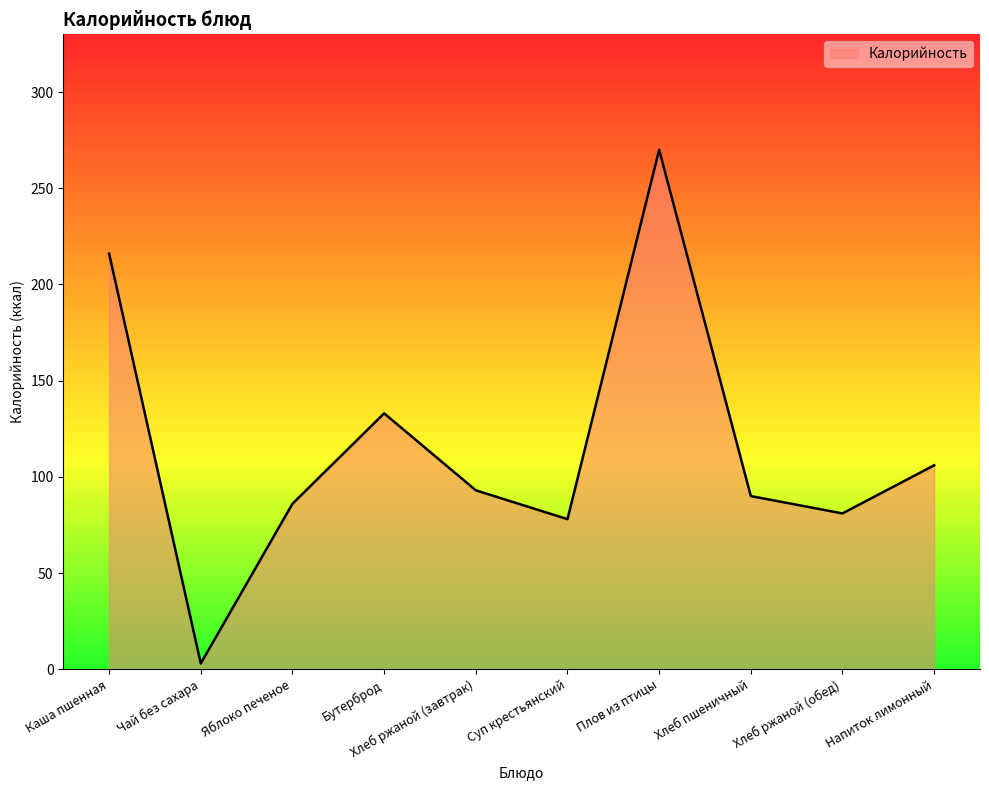

Count the number of data series in this chart.

1